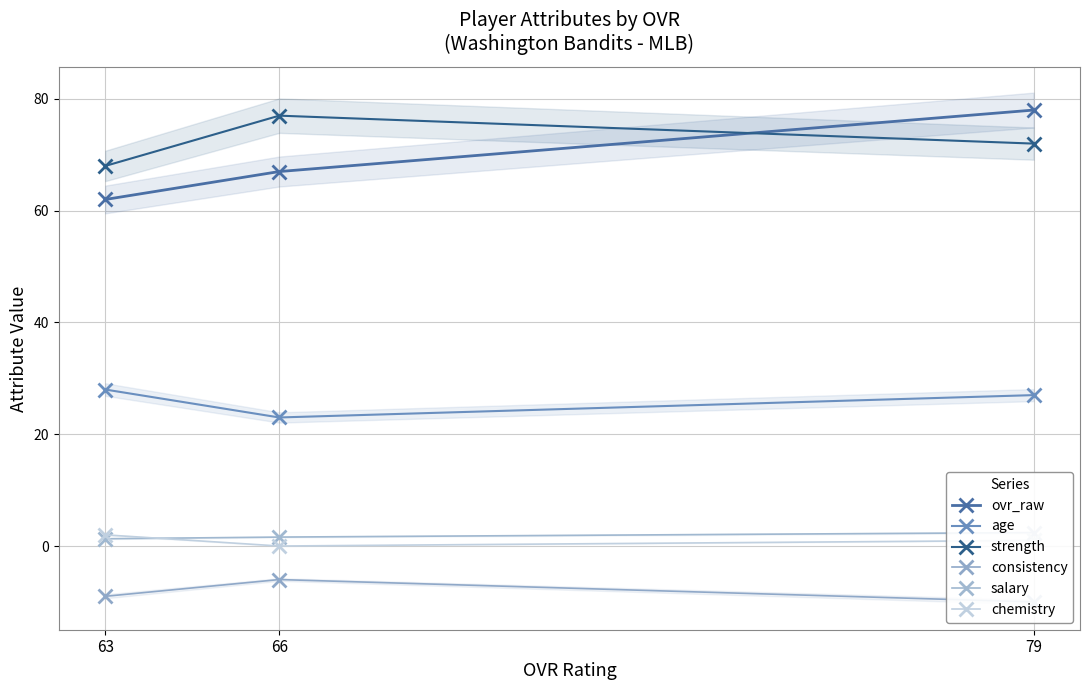

What is the sum of the consistency values at 63 and 79?

-19.0